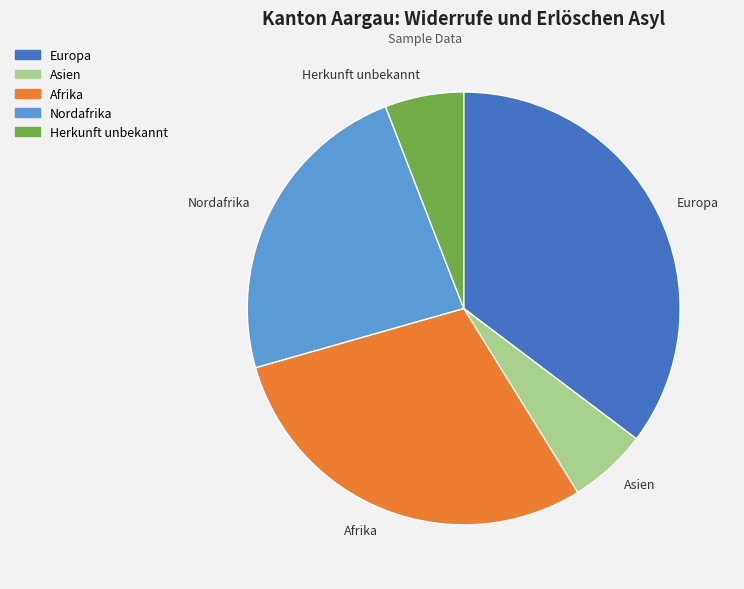

Does Nordafrika represent more than half of the total?

No